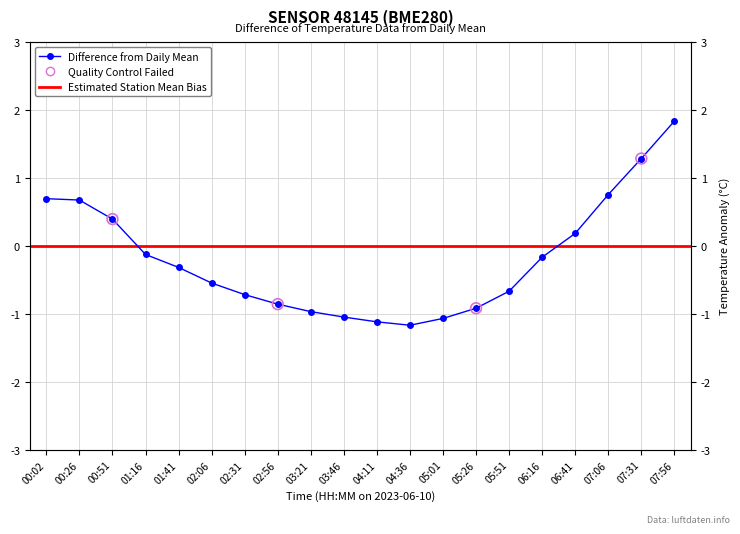

Between 01:16 and 00:26, which is larger?

00:26